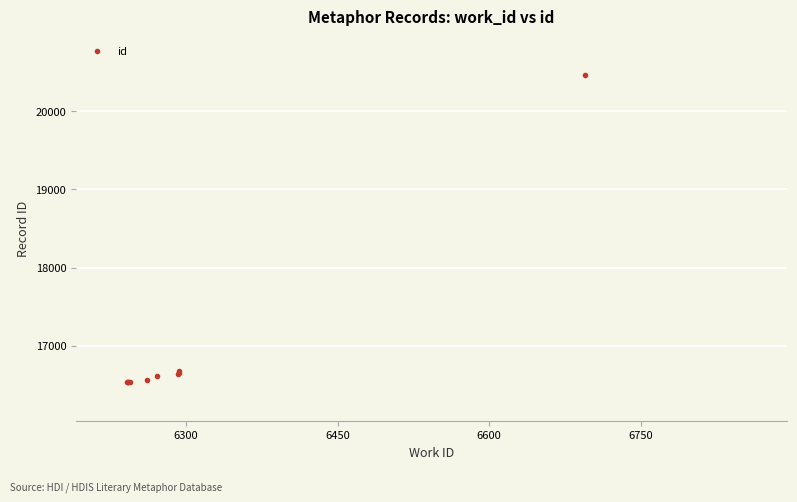

What is the greatest value displayed?

20457